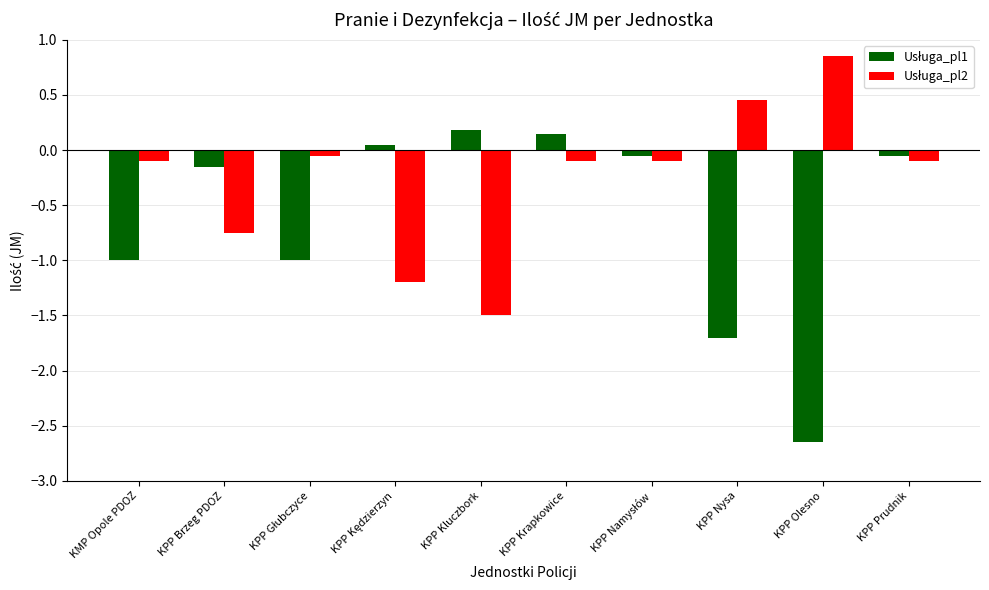

What is the total value across all series at KPP Brzeg PDOZ?

-0.9